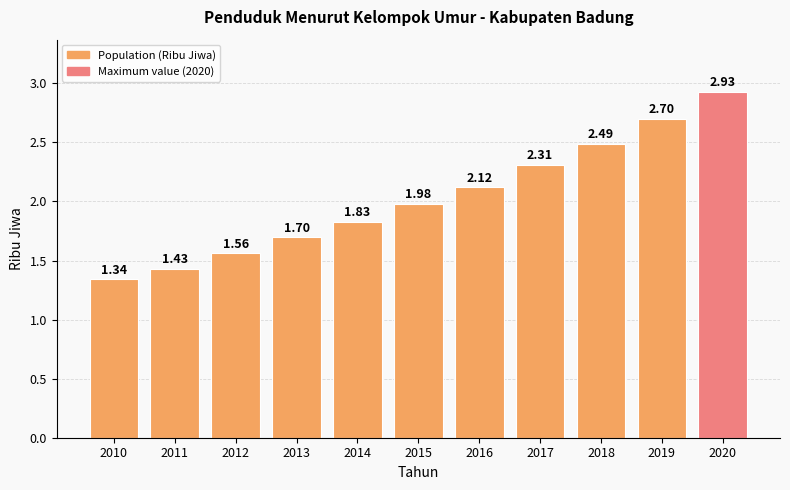

Between 2010 and 2013, which is larger?

2013